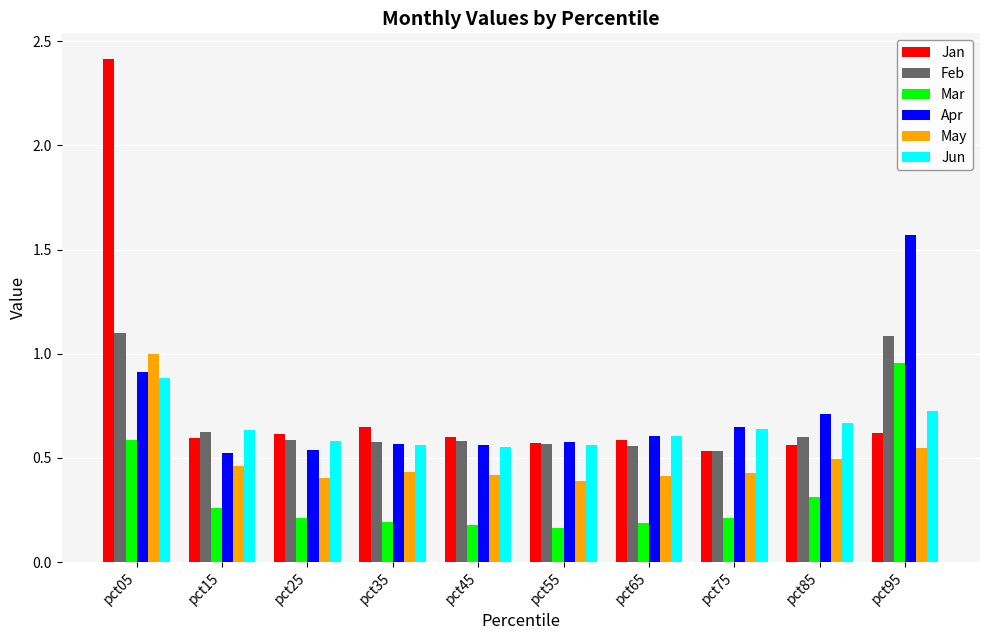

At which category does the chart reach its peak across all series?

pct05